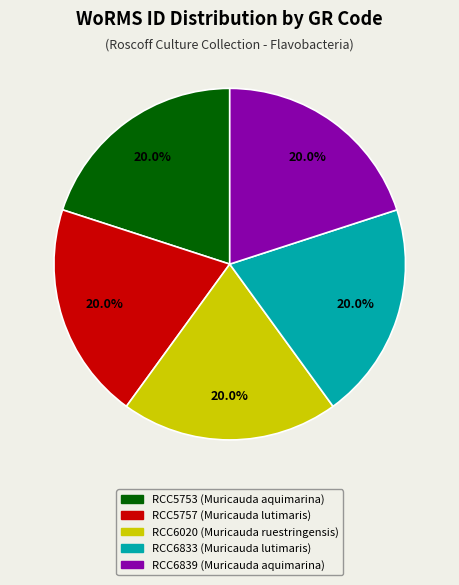

Does any single category account for the majority?

No